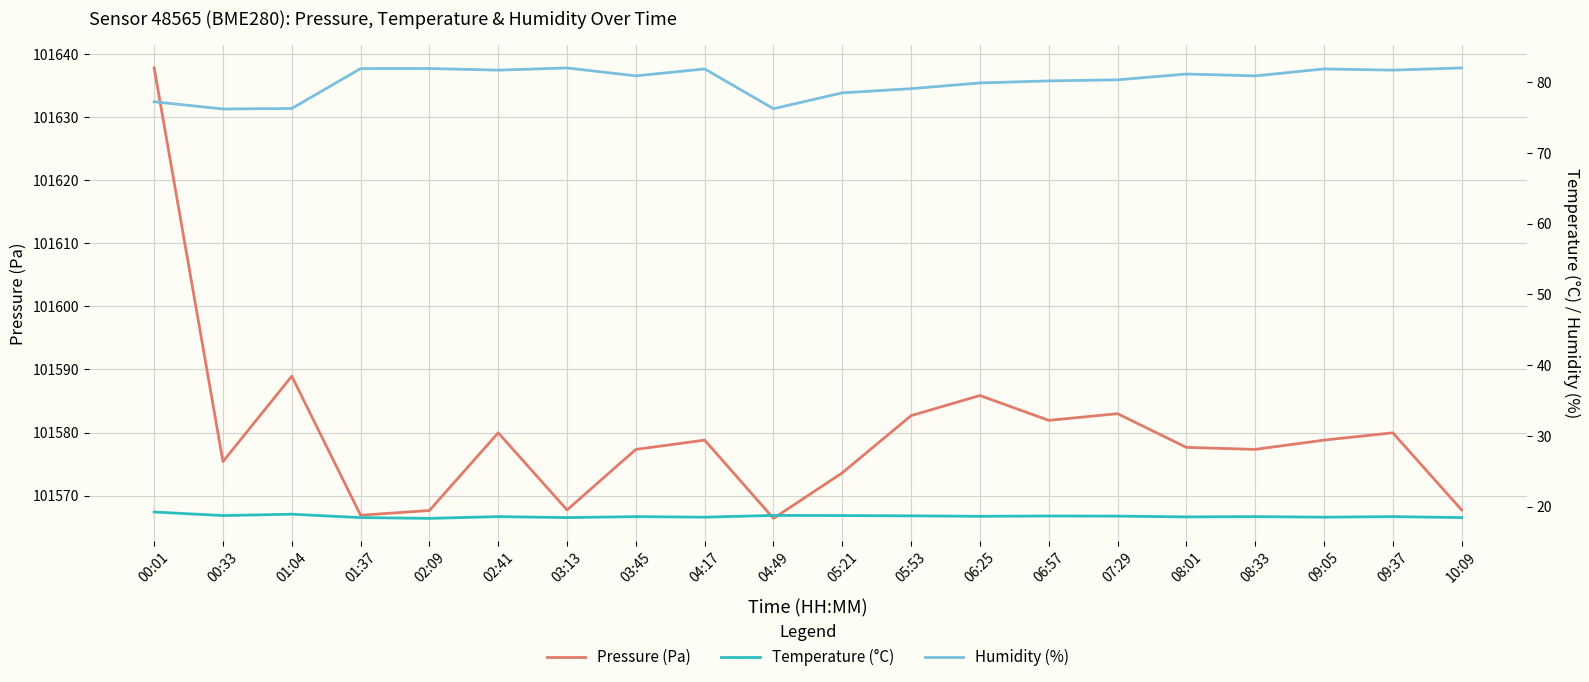

What is the difference between the maximum and minimum values in the Temperature (°C) series?

0.9